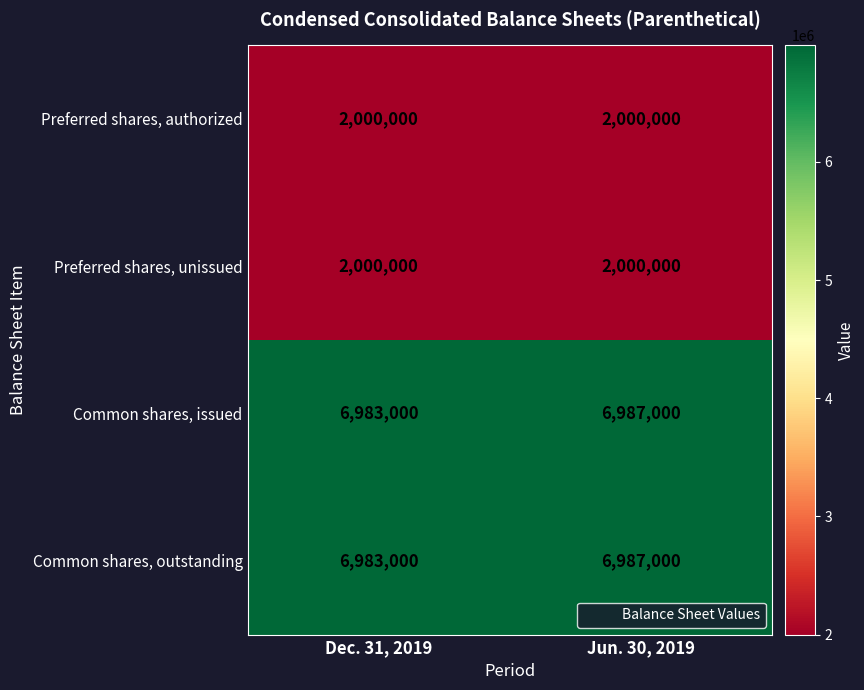

What value does the Common shares, outstanding series have at Jun. 30, 2019, to the nearest 50?

6987000